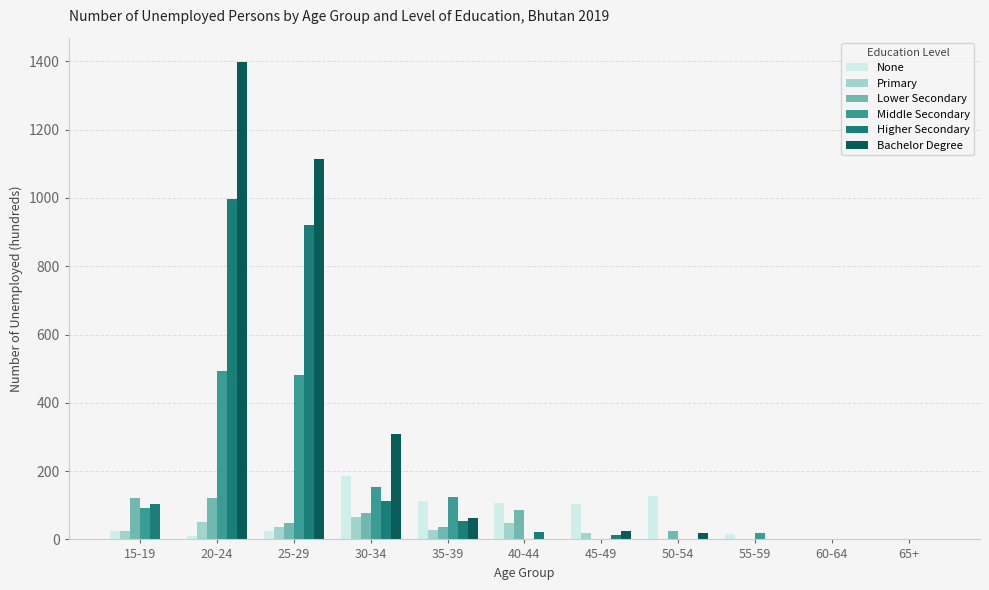

What is the maximum value for Bachelor Degree?

1399.2